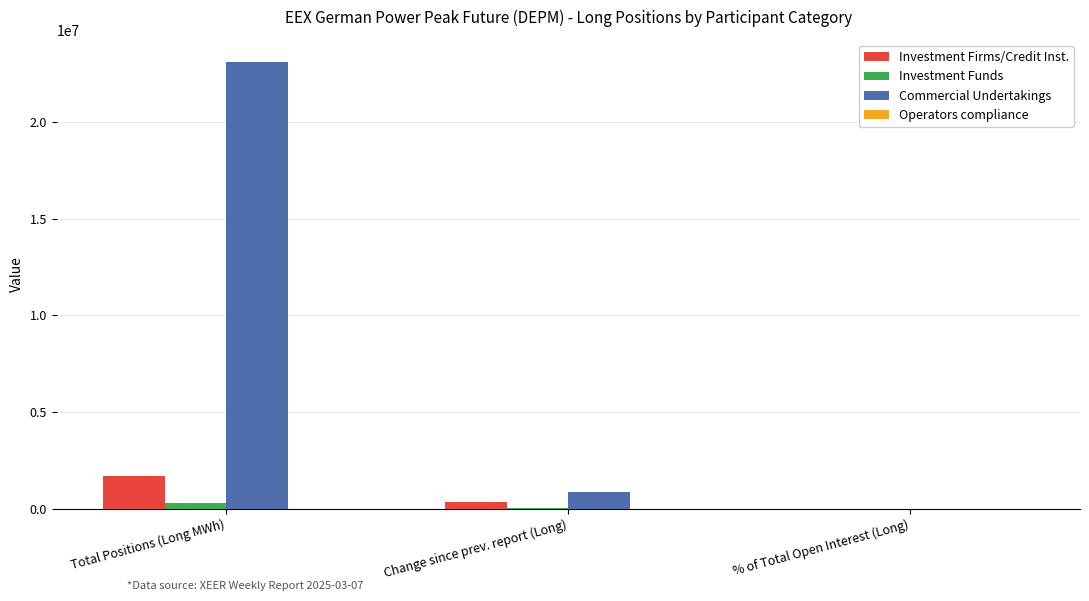

Is the value of Investment Firms/Credit Inst. at Change since prev. report (Long) greater than the value of Commercial Undertakings at Total Positions (Long MWh)?

No